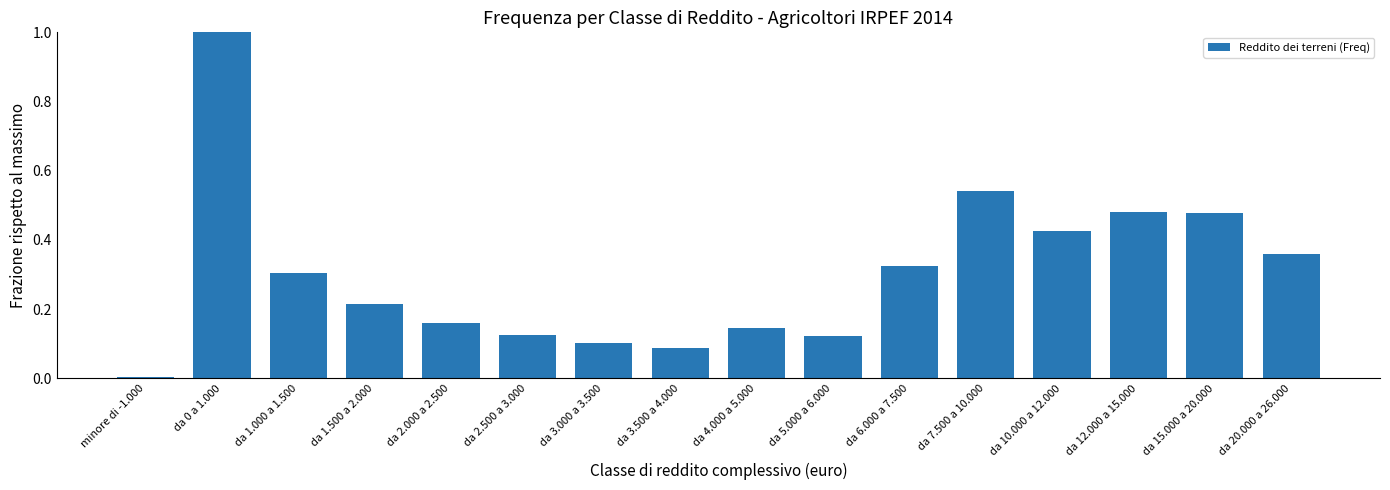

Between da 1.000 a 1.500 and da 7.500 a 10.000, which is larger?

da 7.500 a 10.000